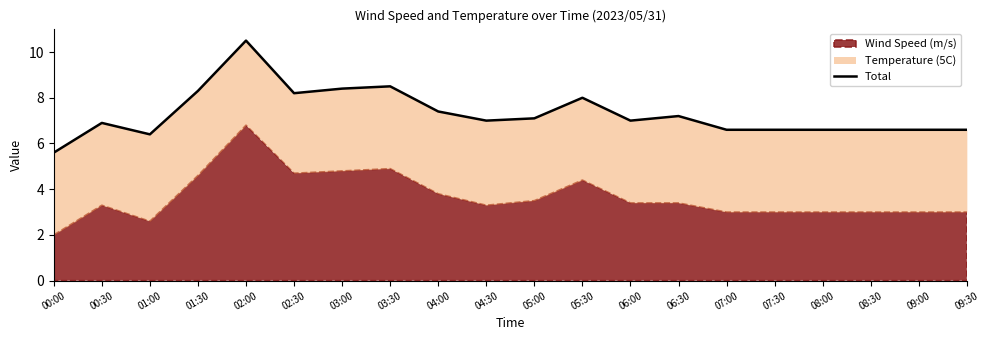

What is the difference between the second highest and second lowest values?

2.1